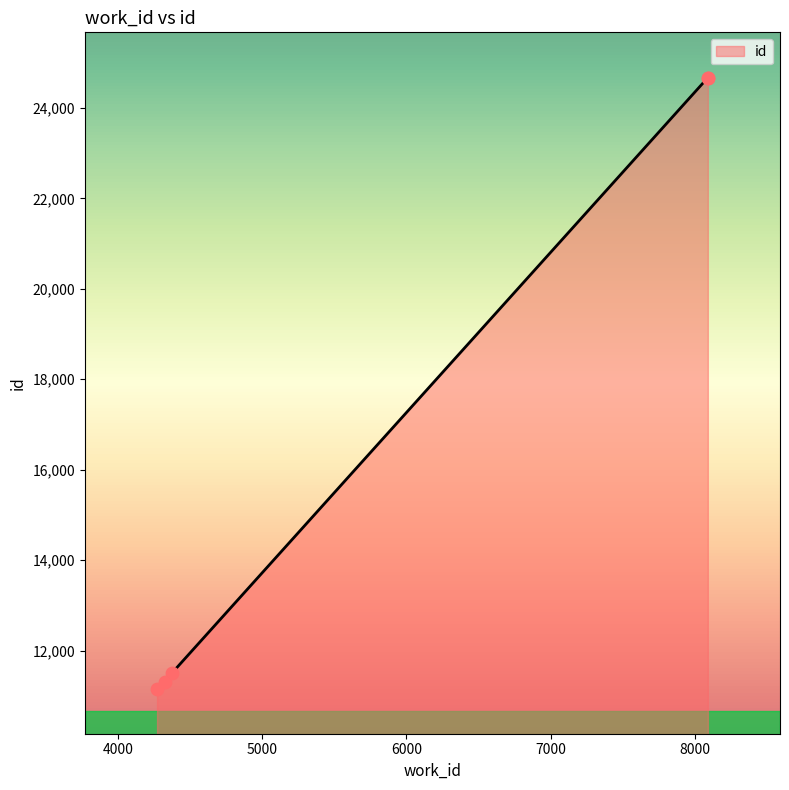

Which has a higher value, 4327 or 8088?

8088